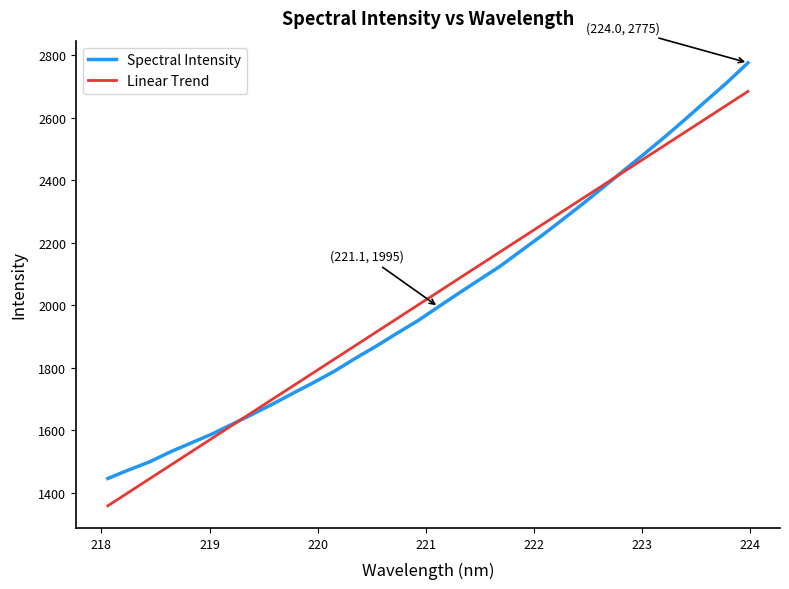

What is the maximum value for Spectral Intensity?

2774.9